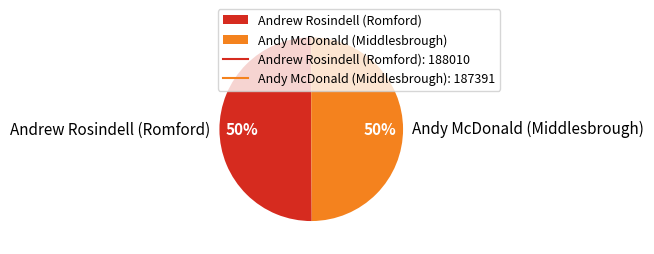

Do Andrew Rosindell (Romford) and Andy McDonald (Middlesbrough) together represent more than half of the pie?

Yes